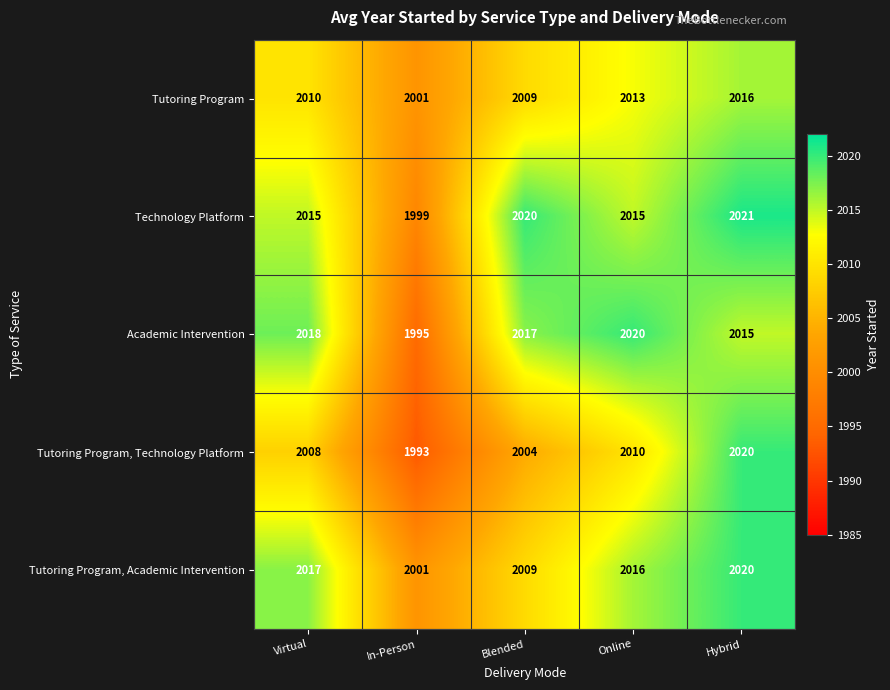

What is the sum of the Academic Intervention values at Virtual and In-Person?

4013